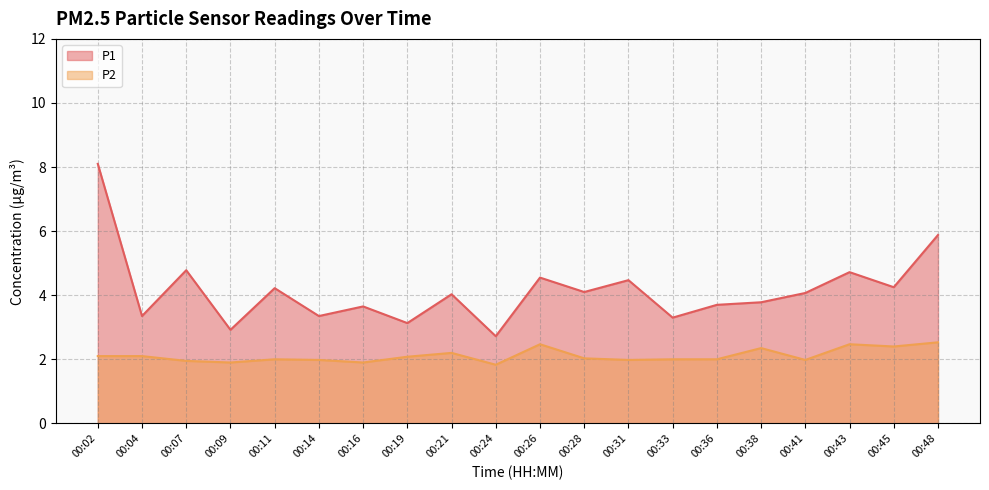

Which series has the largest range (max minus min)?

P1